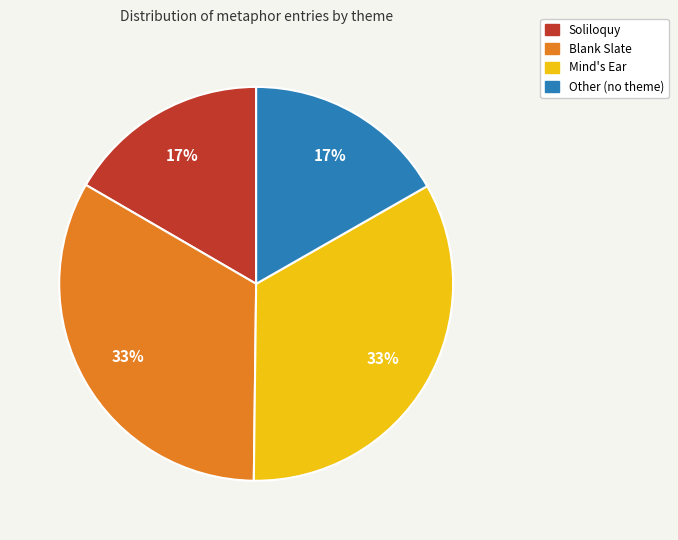

To the nearest percent, what portion does Soliloquy represent?

17%